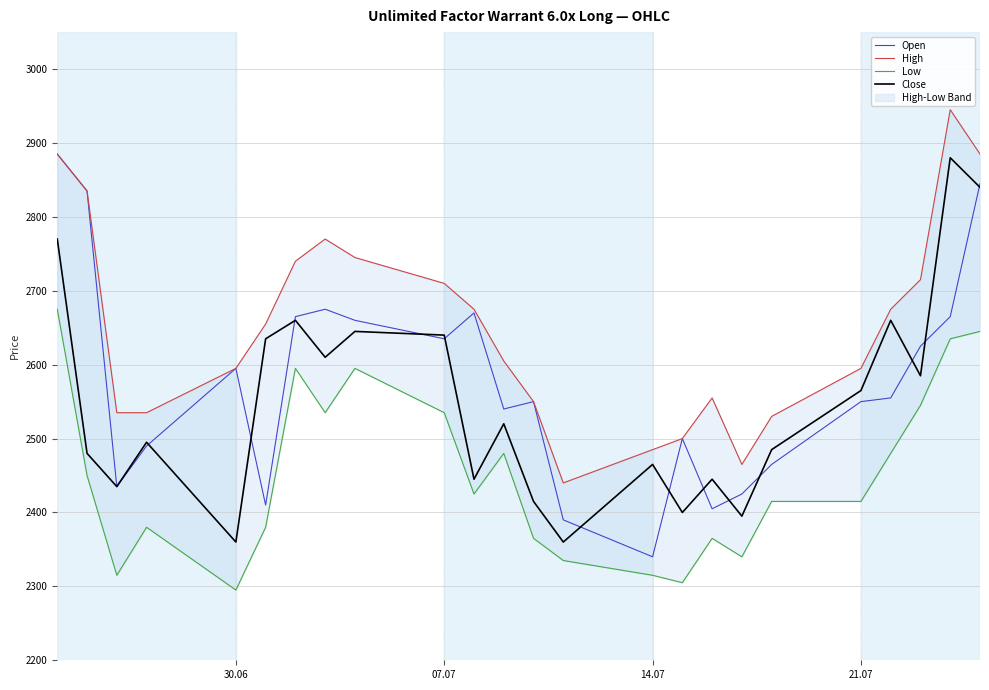

Is it true that Open equals 3849 at 21.07?

False